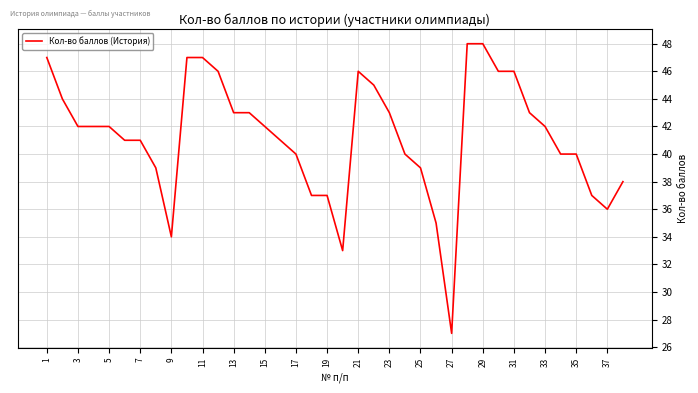

What is the difference between the maximum and minimum values?

21